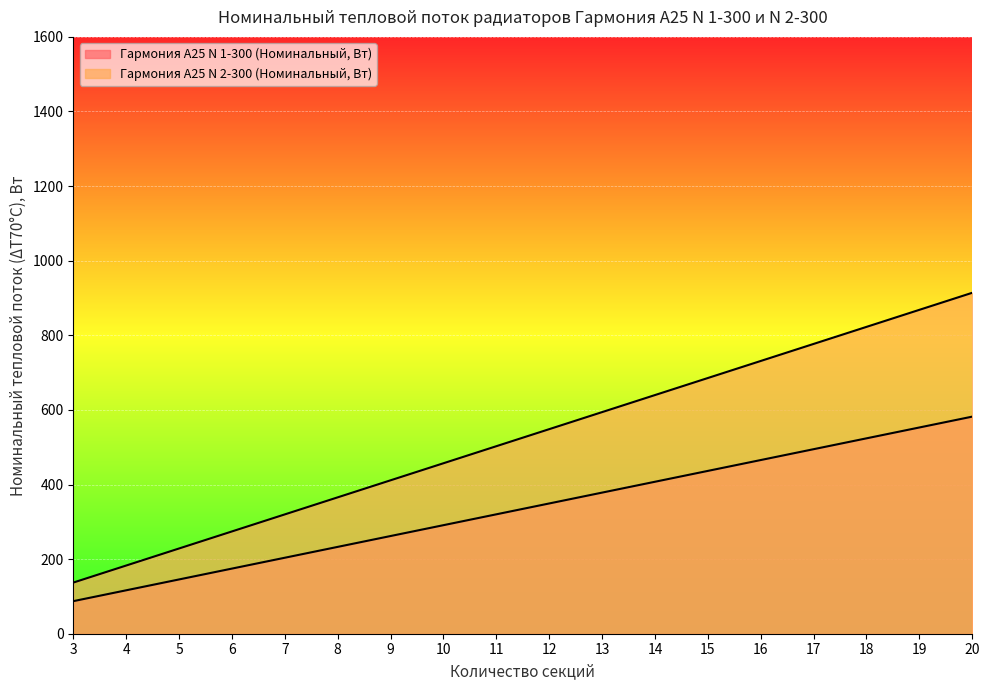

Count the number of categories in the chart.

18